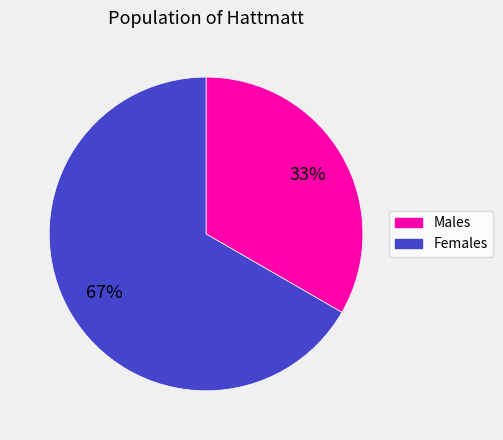

To the nearest percent, what is the average slice percentage?

50%